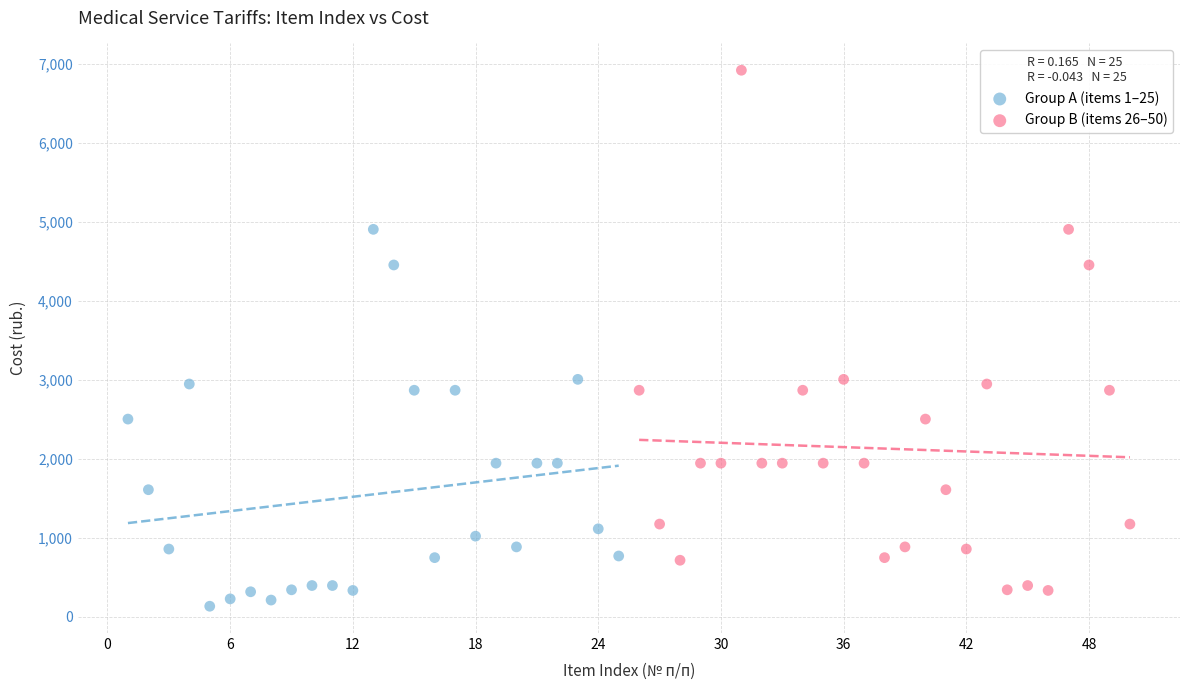

Which series has the largest Y range (max minus min)?

Group B (items 26–50)